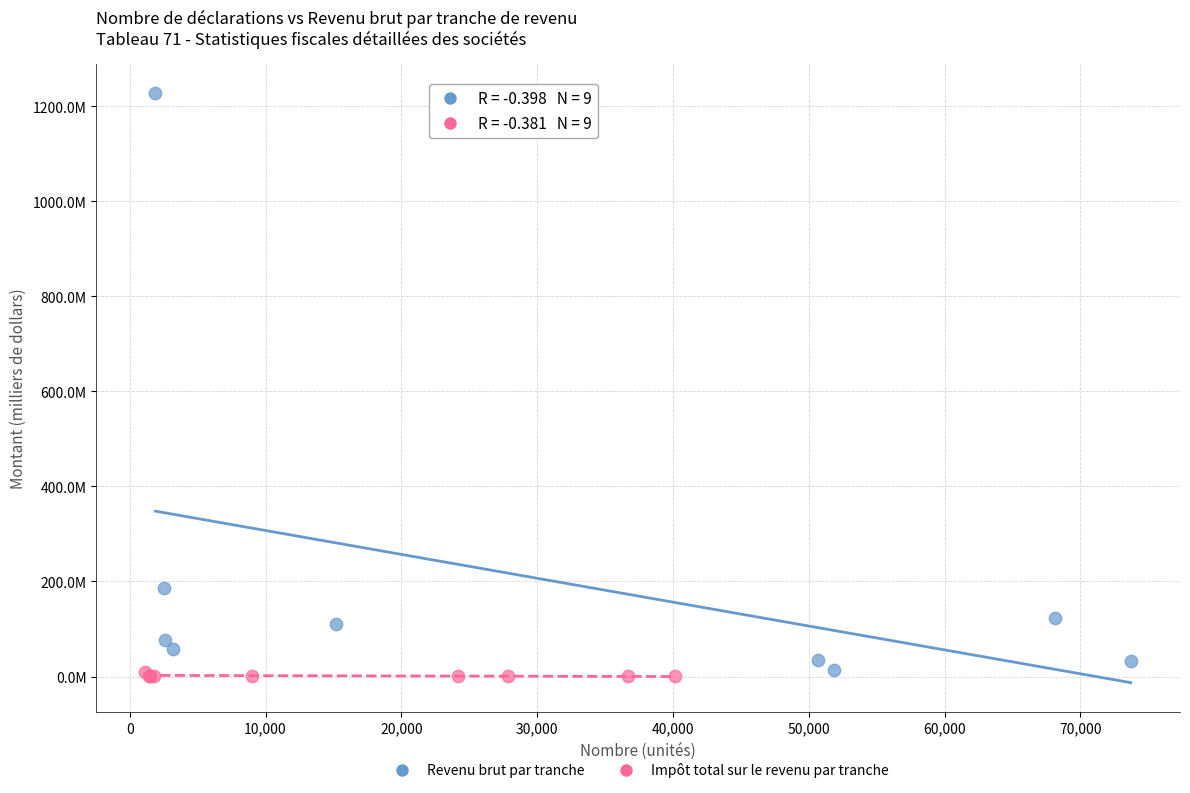

What are all the series names shown in the legend?

Revenu brut par tranche, Impôt total sur le revenu par tranche